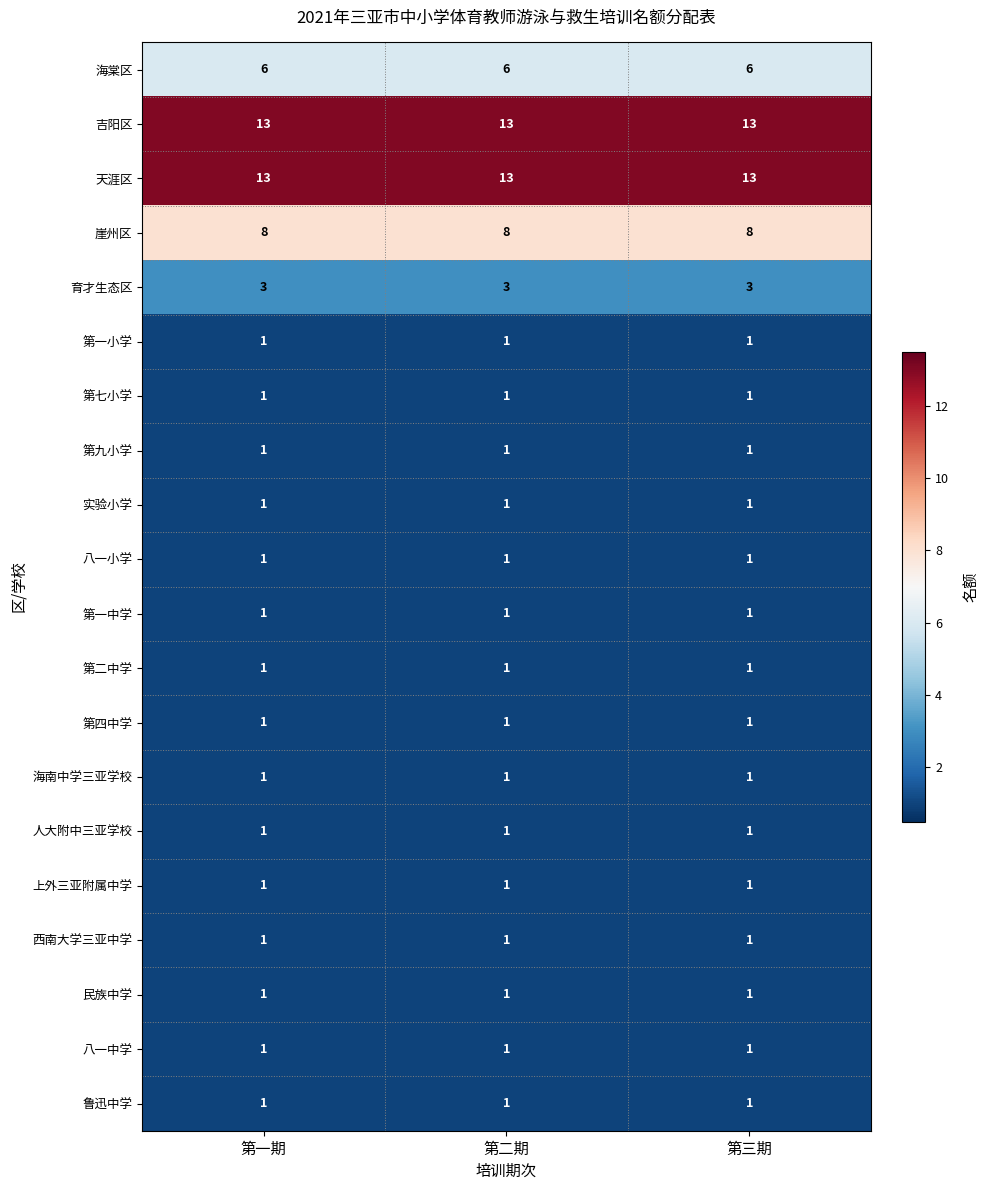

How many distinct data groups are displayed?

20